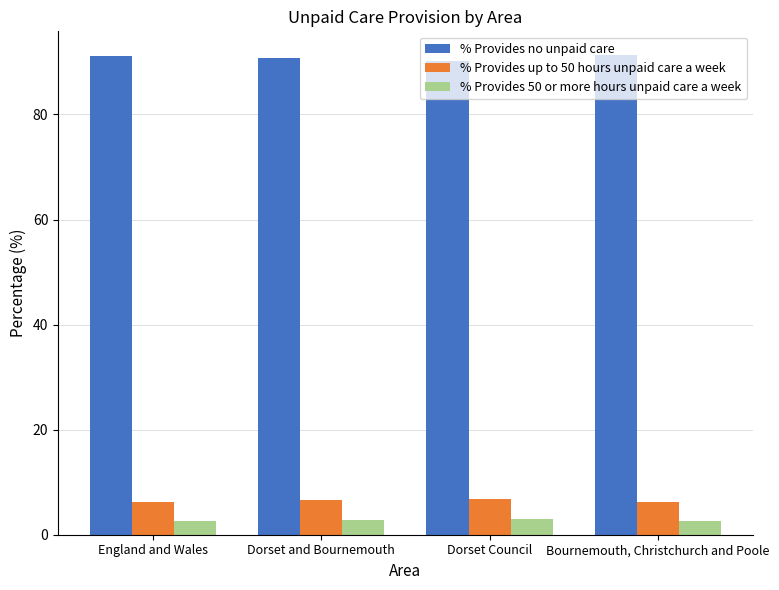

True or false: % Provides no unpaid care has a value of 91.1 at England and Wales.

True